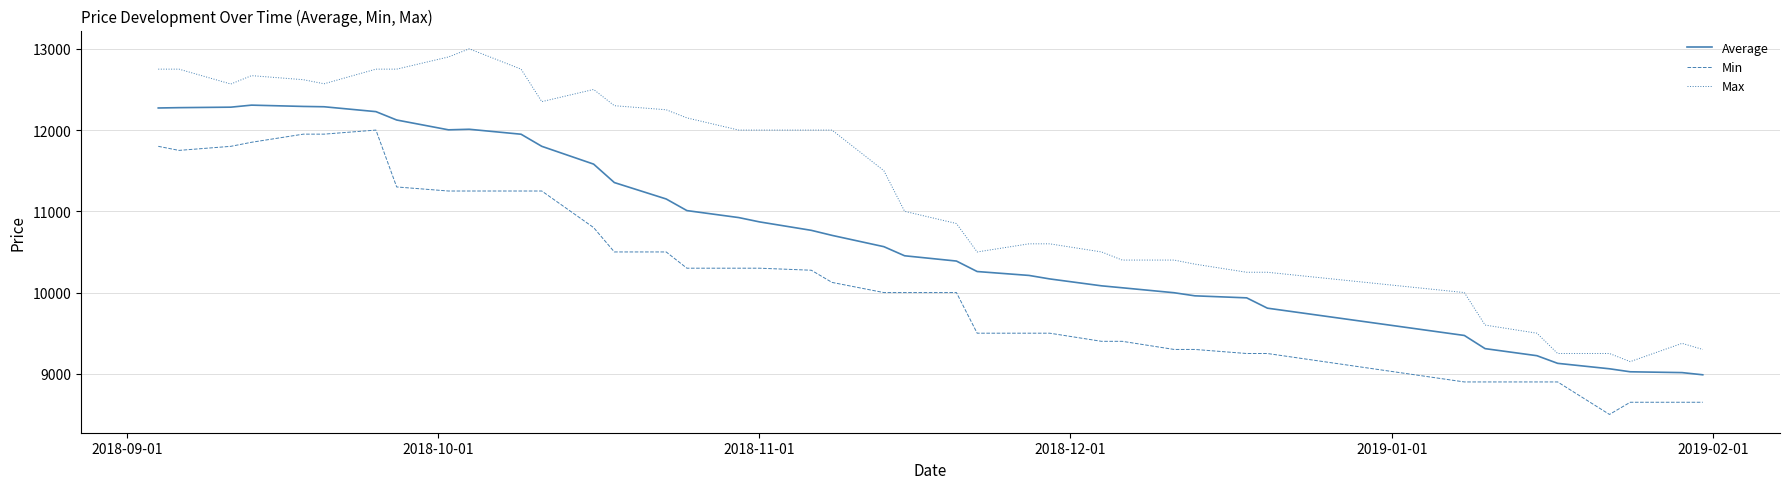

List the series in order of their peak value, highest first.

Max, Average, Min